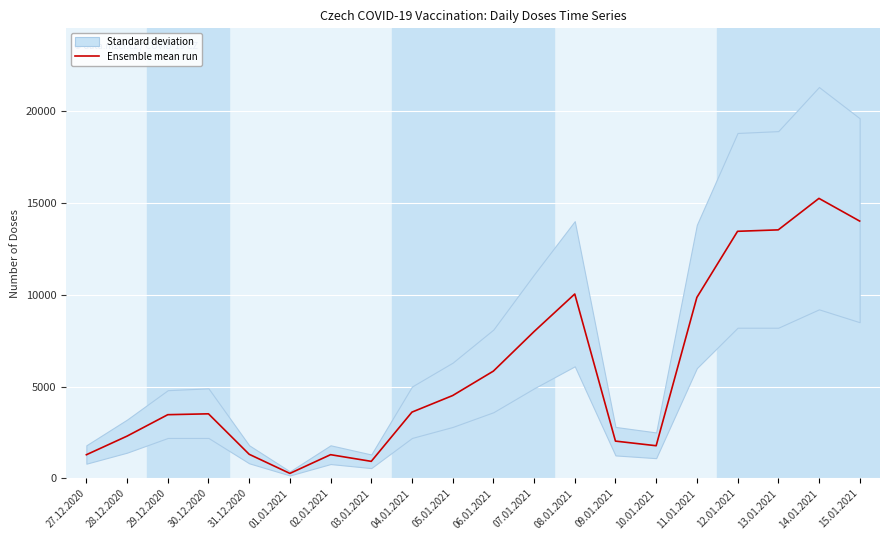

Where is the data nearest to the value 7755?

07.01.2021